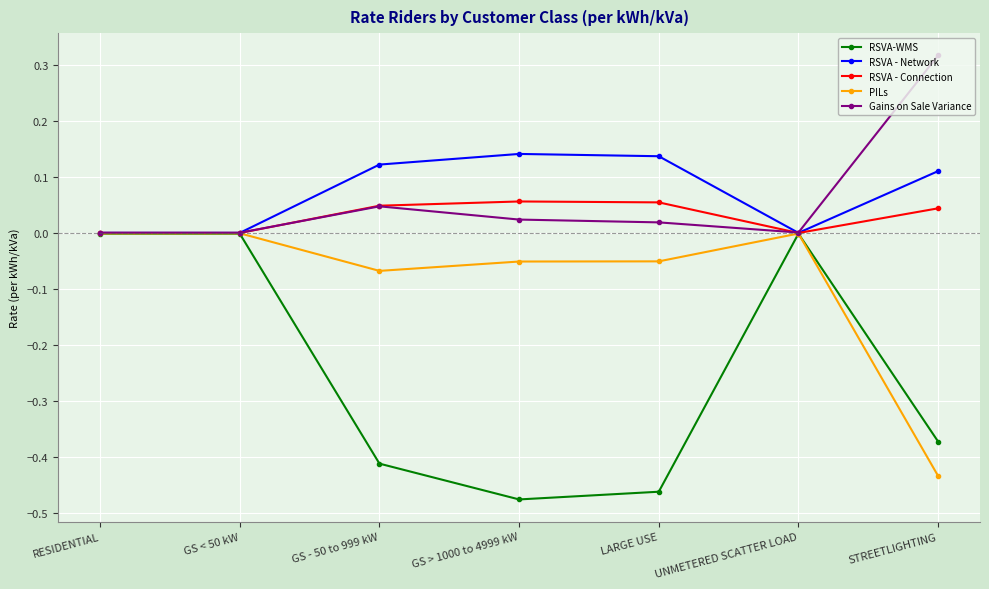

At which label does PILs reach its minimum?

STREETLIGHTING